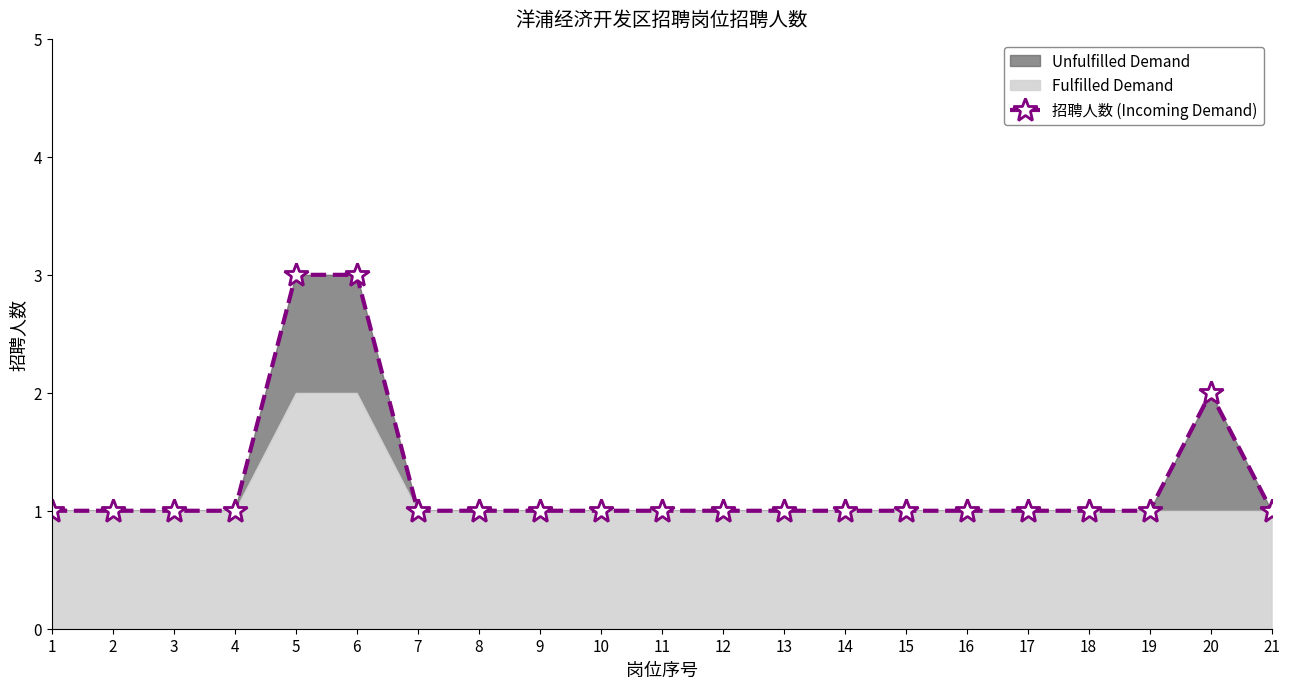

What is the difference between the second highest and minimum values?

2